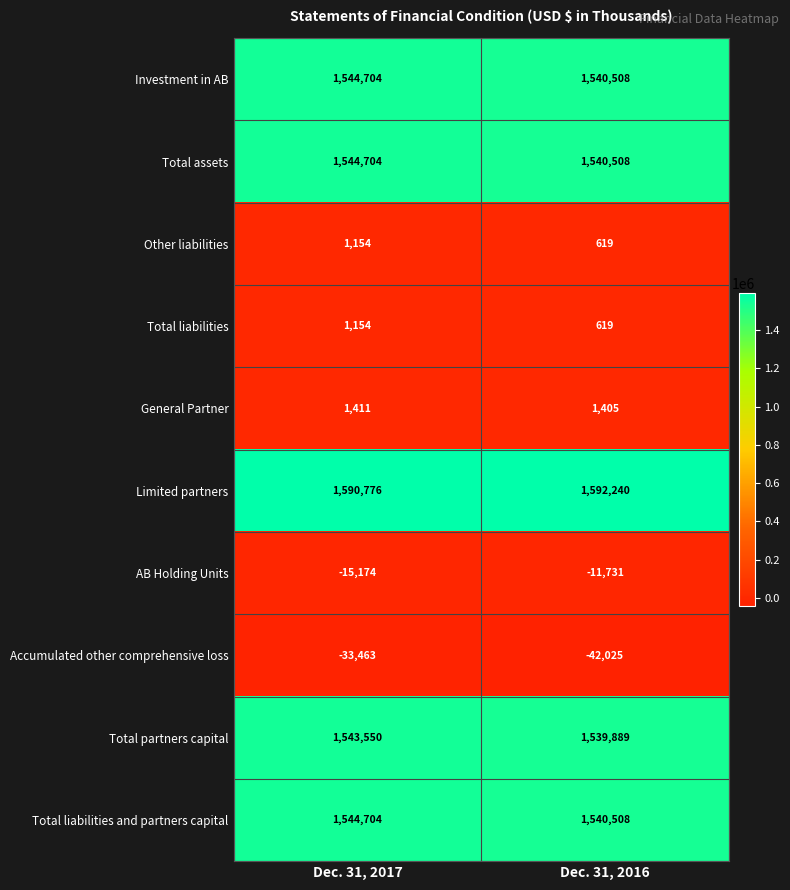

At which label does Total partners capital reach its minimum?

Dec. 31, 2016